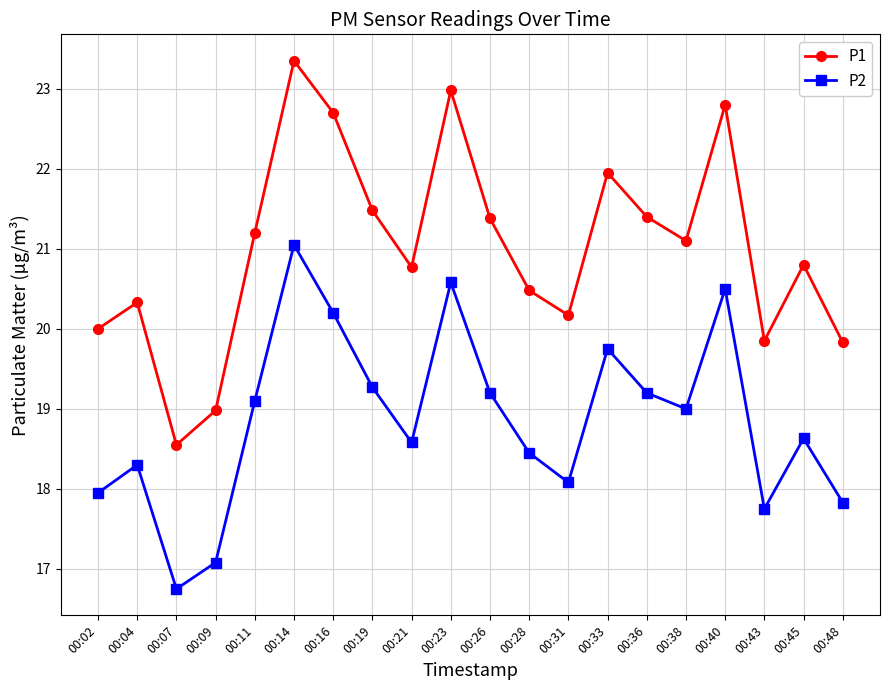

How many values in the P1 series exceed 21?

10